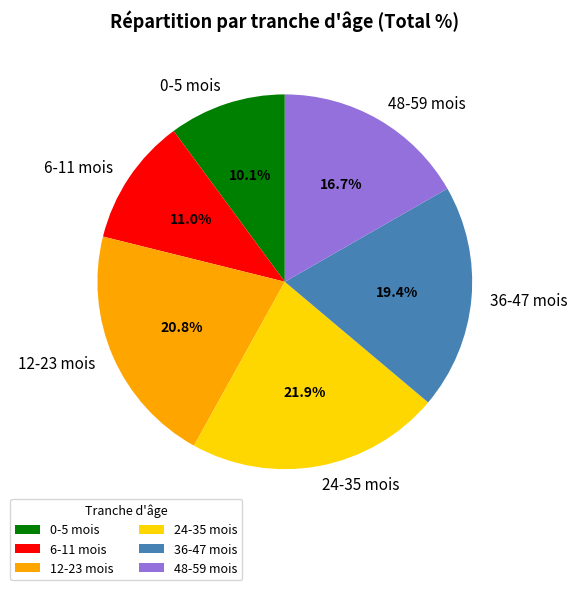

To the nearest percent, what is the difference between the largest and smallest slice percentages?

12%